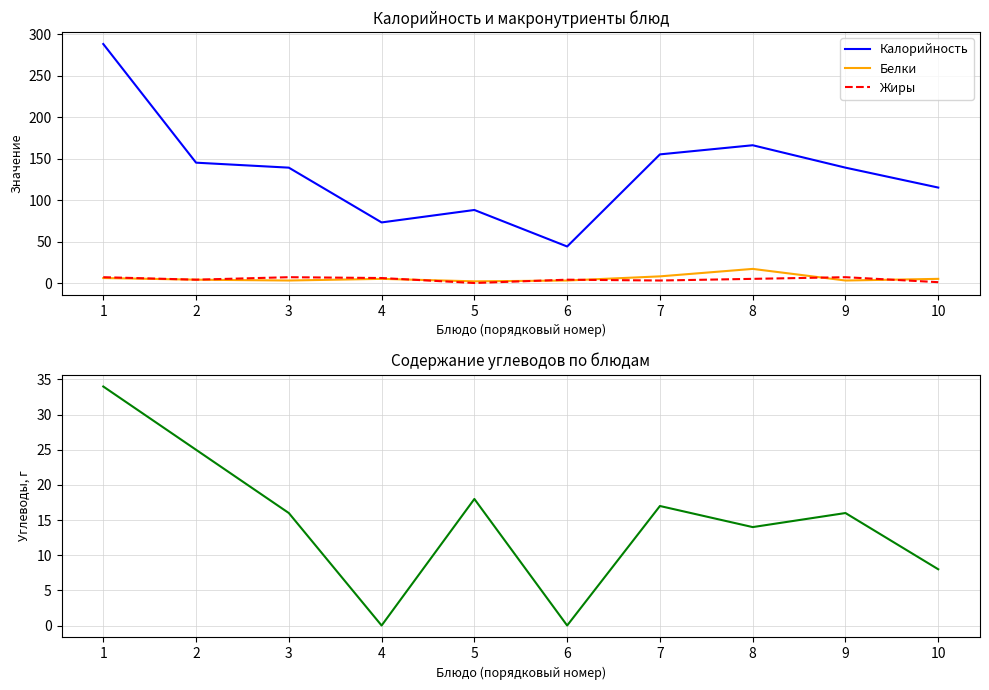

What is the value of the Углеводы point at the 10th from the left?

8